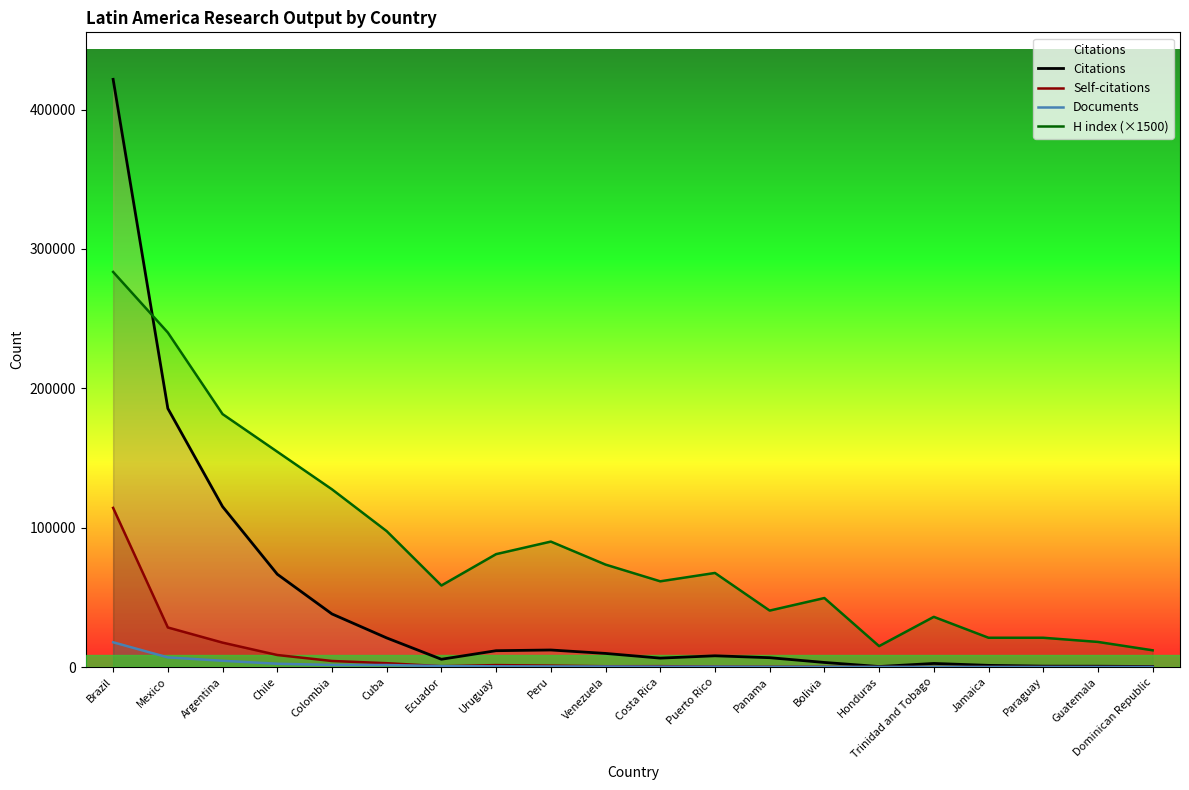

True or false: Documents and Self-citations intersect in this chart.

True